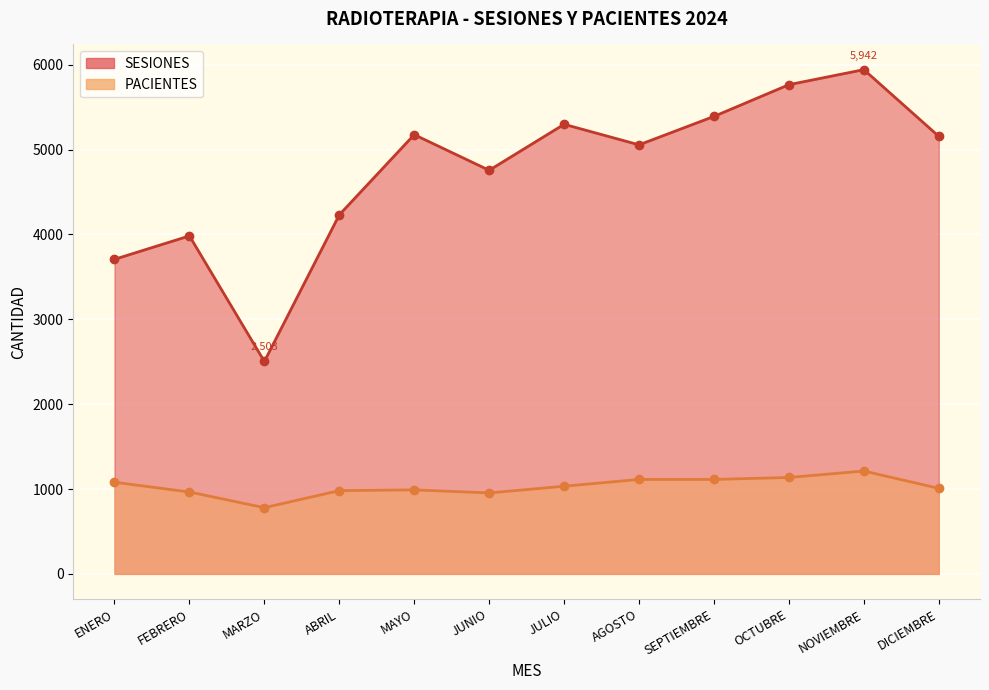

Rank the series by their average value, from lowest to highest.

PACIENTES, SESIONES